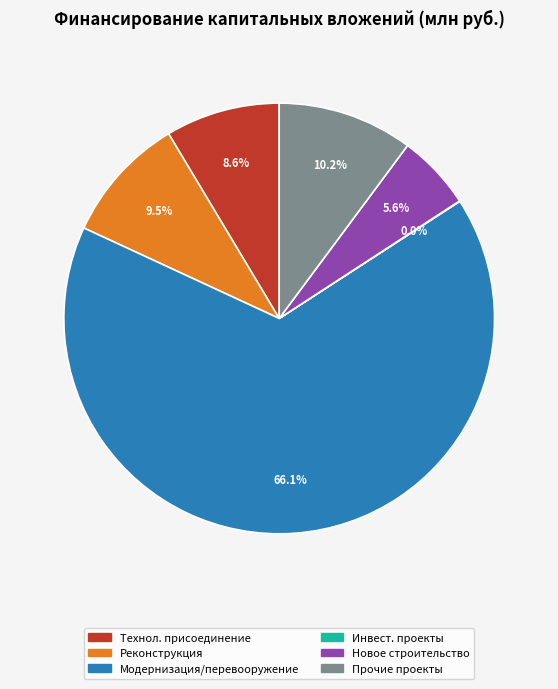

Does any single category account for the majority?

Yes